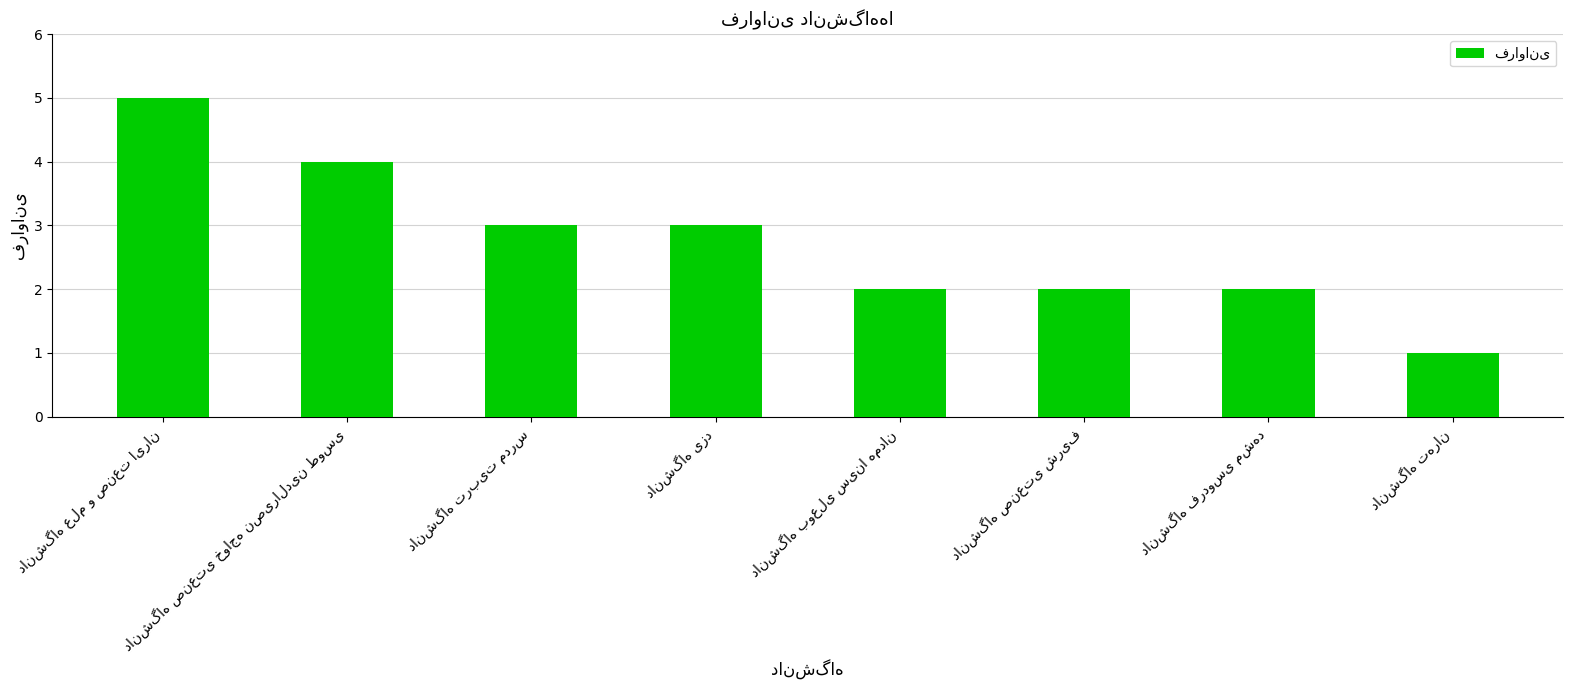

How many distinct data groups are displayed?

1